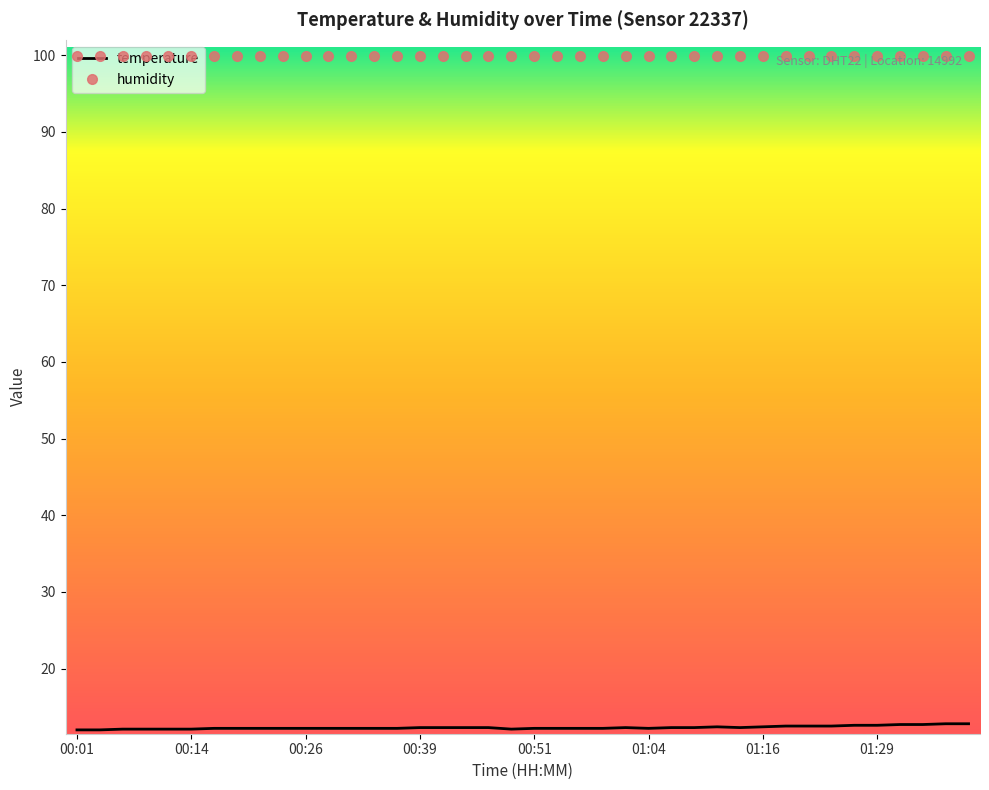

List the series in order of their overall mean, lowest first.

temperature, humidity